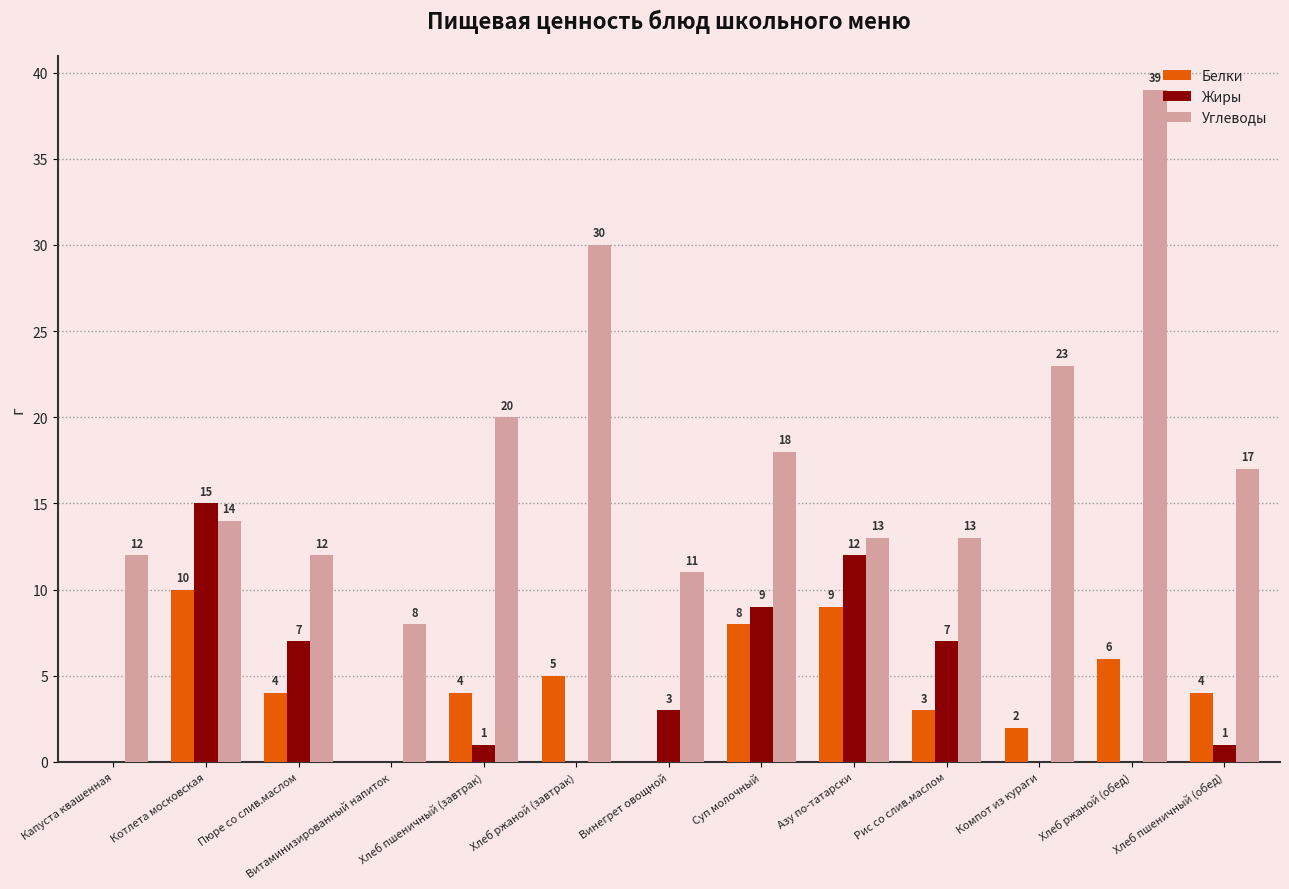

Between Винегрет овощной and Компот из кураги, which series saw the biggest shift?

Углеводы